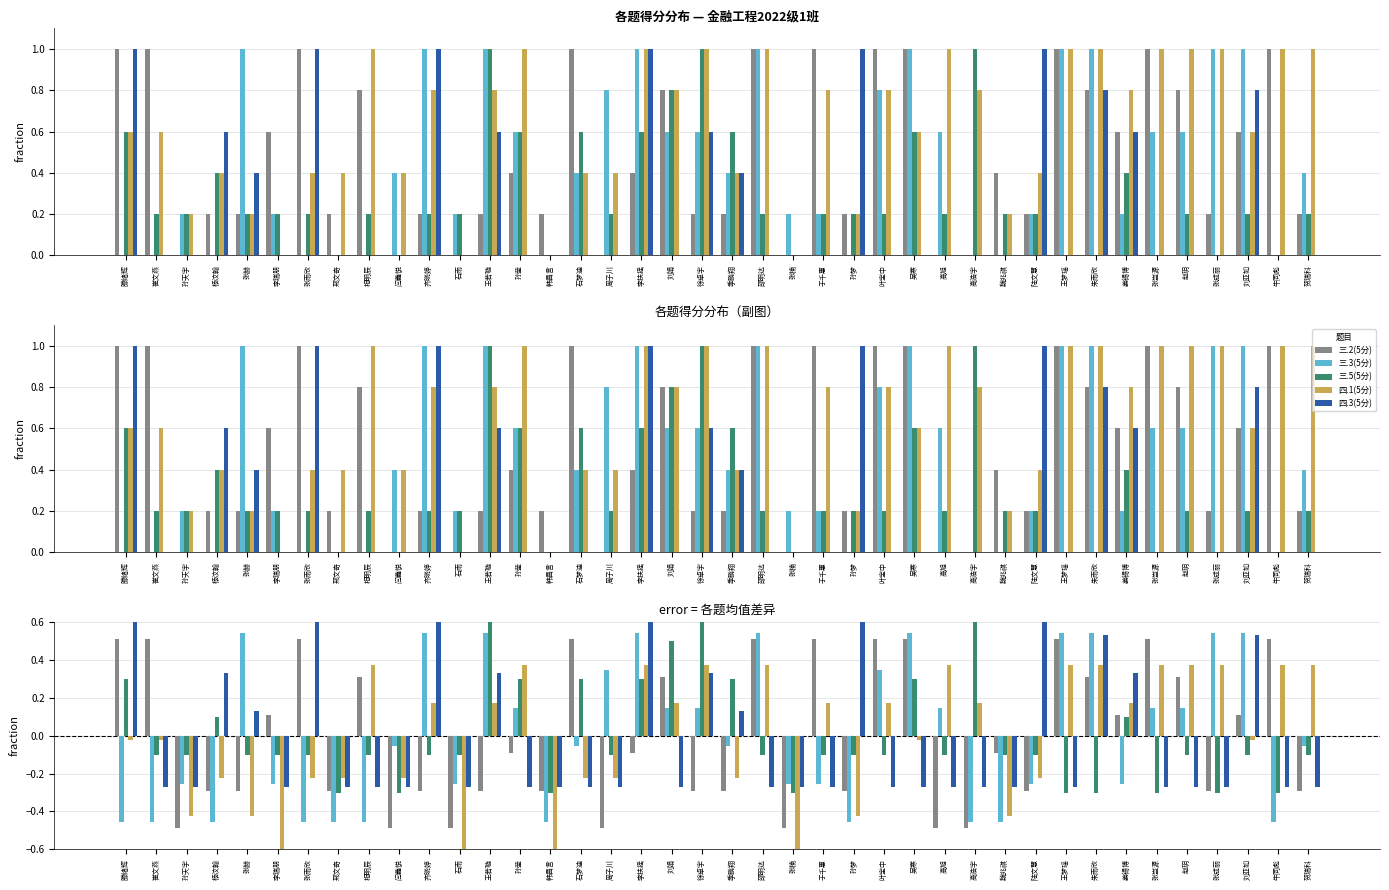

What position from the right is 刘亚如?

3